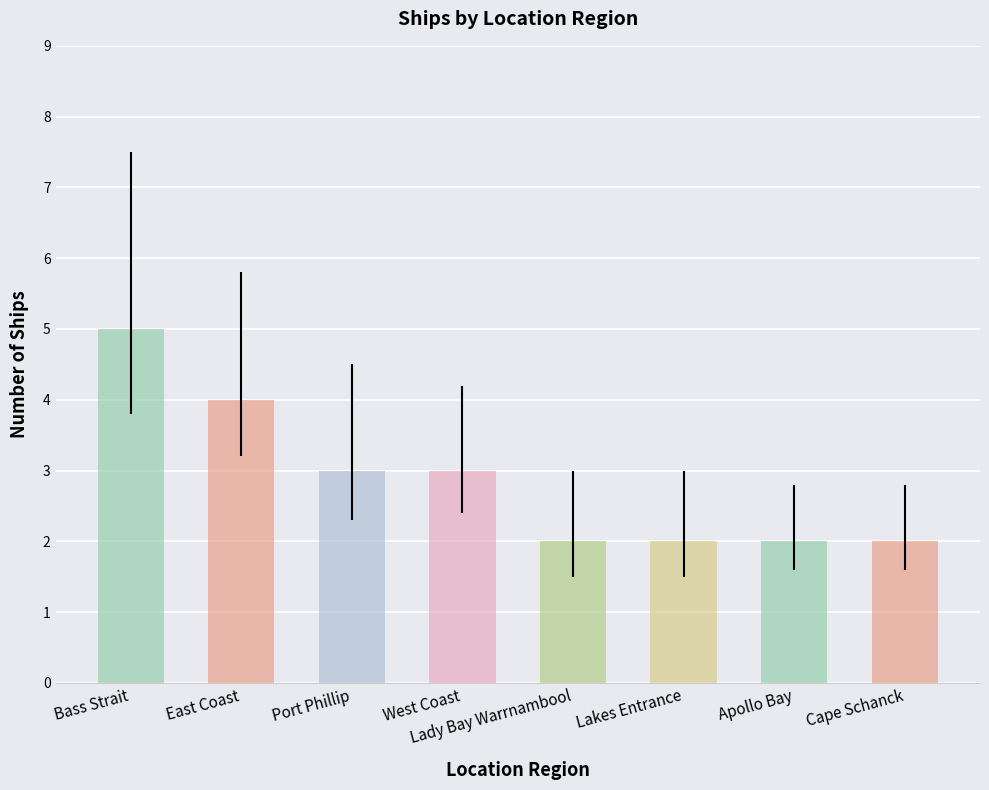

What is the change in value from Bass Strait to Apollo Bay?

-3